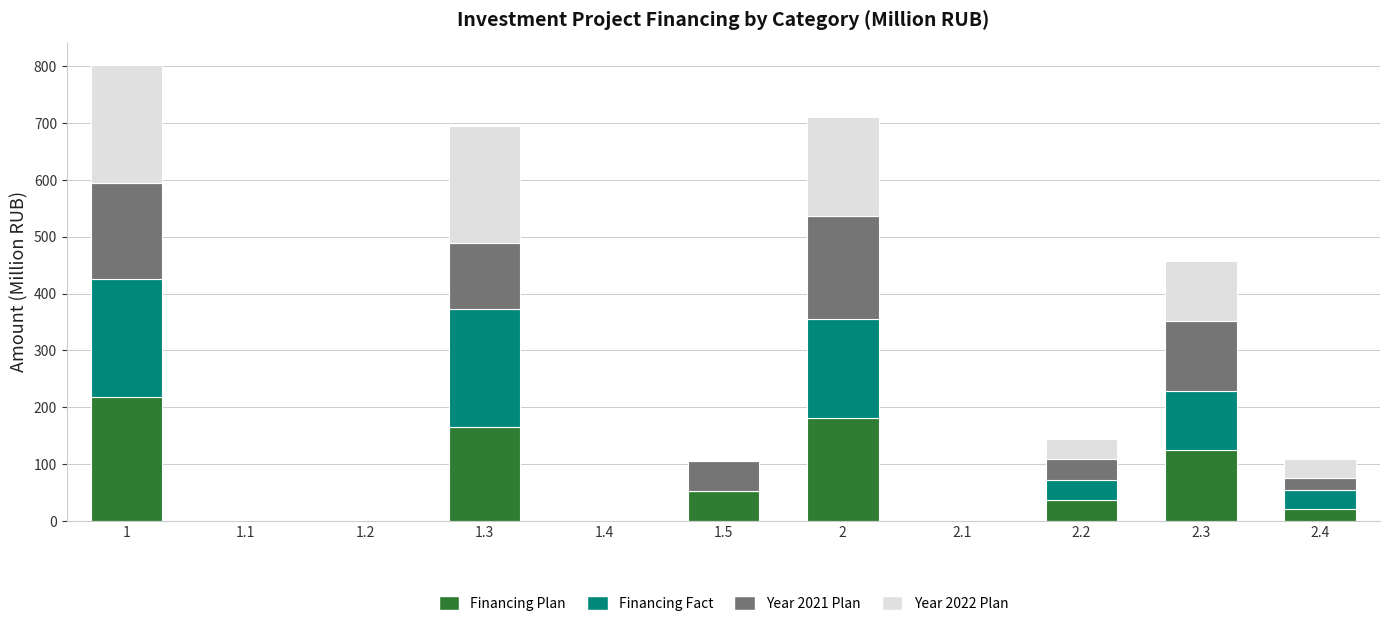

The value of Financing Plan at 1.1 is -126.0. True or false?

False